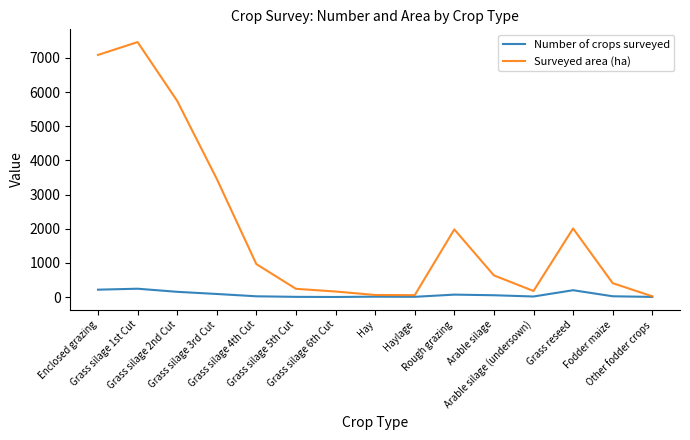

At how many categories does at least one series exceed 5572?

3